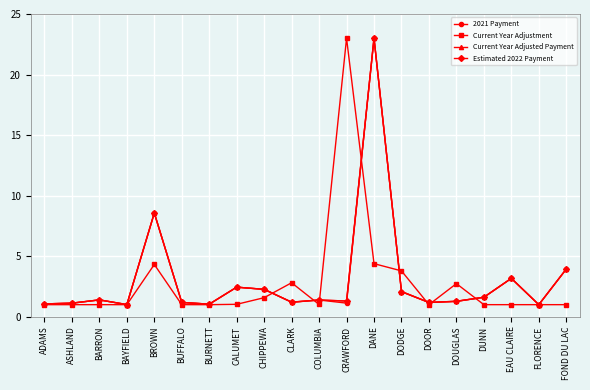

Reading left to right, list all the values displayed in this chart.

2021 Payment: 1.1	1.1	1.4	1.0	8.6	1.2	1.0	2.4	2.3	1.2	1.4	1.1	23.0	2.1	1.2	1.3	1.6	3.2	1.0	3.9
Current Year Adjustment: 1.0	1.0	1.0	1.0	4.3	1.0	1.0	1.0	1.6	2.8	1.0	23.0	4.4	3.8	1.0	2.7	1.0	1.0	1.0	1.0
Current Year Adjusted Payment: 1.1	1.1	1.4	1.0	8.6	1.2	1.0	2.4	2.3	1.2	1.4	1.3	23.0	2.1	1.2	1.3	1.6	3.2	1.0	3.9
Estimated 2022 Payment: 1.1	1.1	1.4	1.0	8.6	1.2	1.0	2.4	2.3	1.2	1.4	1.3	23.0	2.1	1.2	1.3	1.6	3.2	1.0	3.9